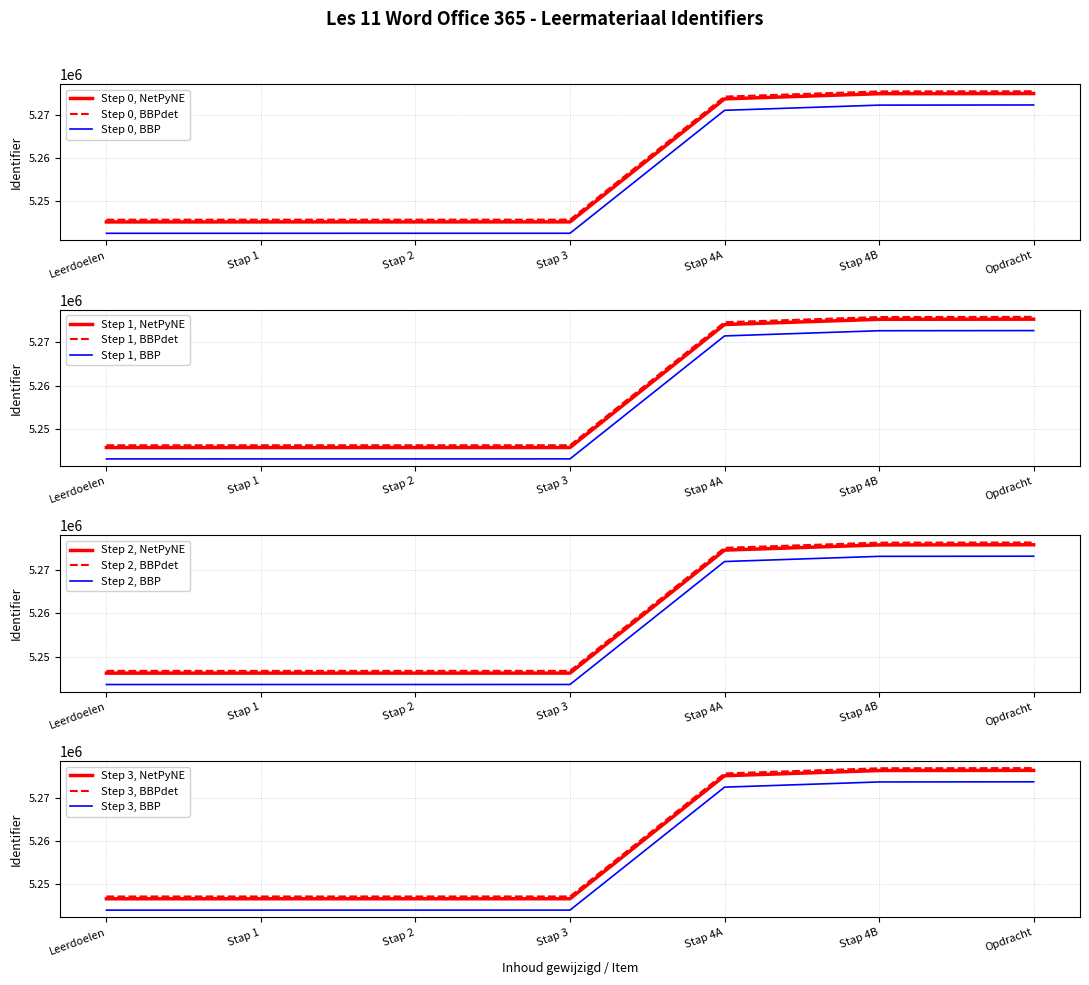

What is the average value?

5255093.1